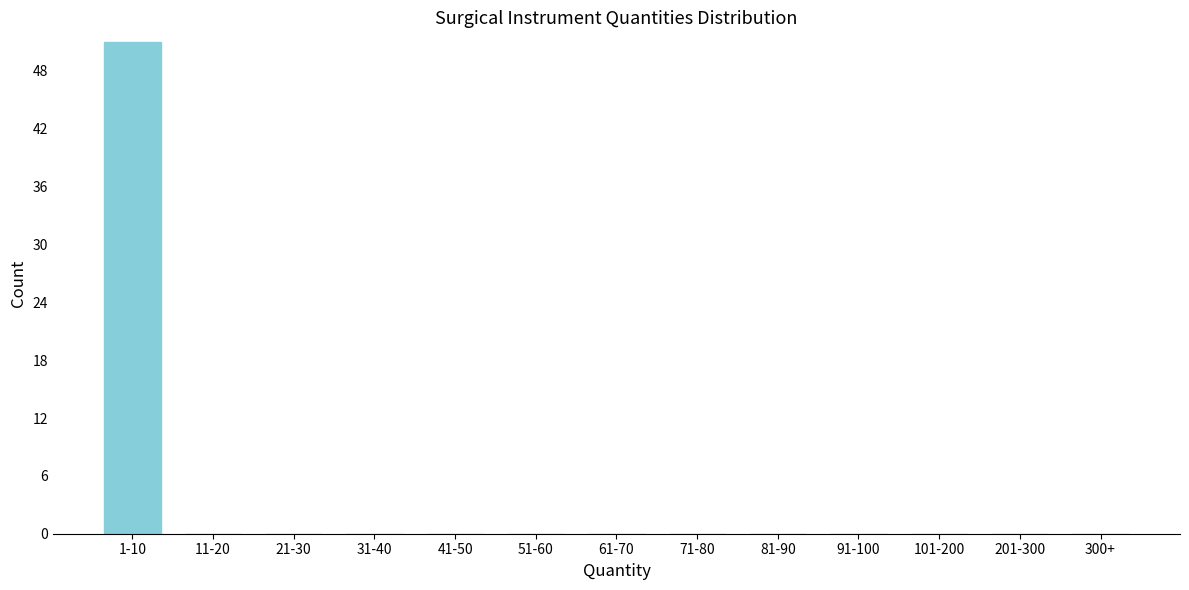

Reading left to right, what are all the values shown in this chart?

1-10=51	11-20=0	21-30=0	31-40=0	41-50=0	51-60=0	61-70=0	71-80=0	81-90=0	91-100=0	101-200=0	201-300=0	300+=0